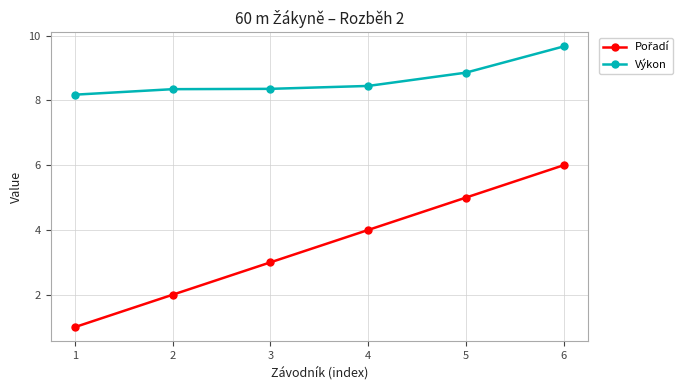

The Výkon series shows 9.7 at 6. True or false?

True